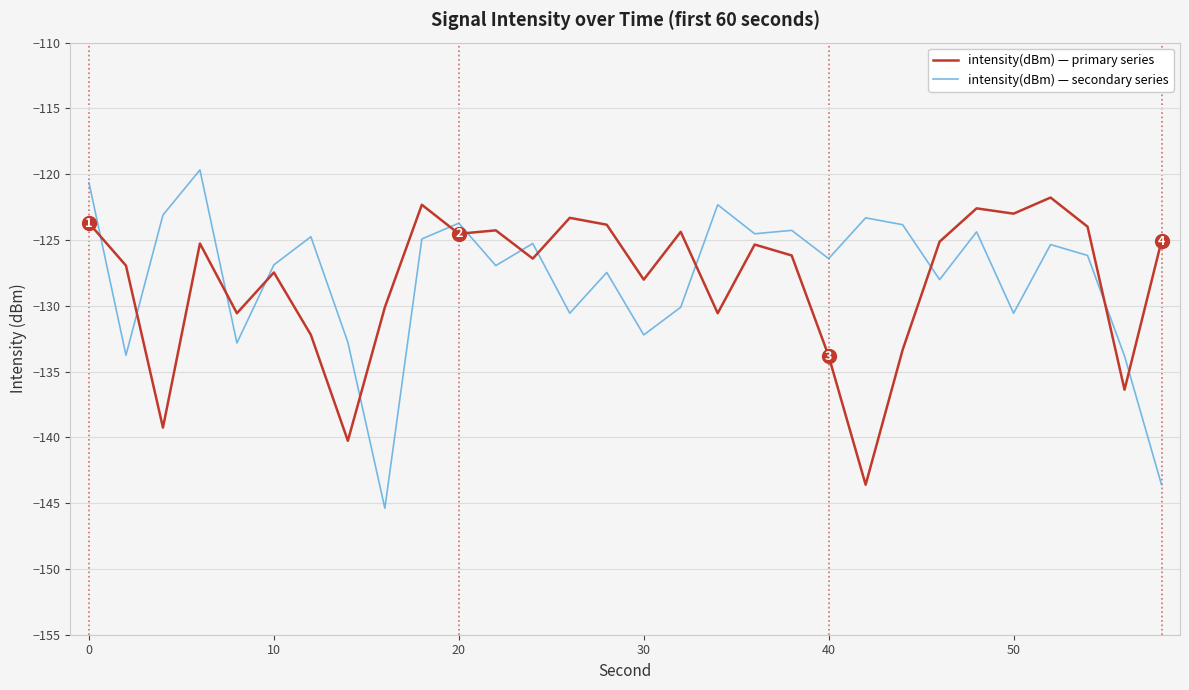

How many times do intensity(dBm) — primary series and intensity(dBm) — secondary series cross each other?

13